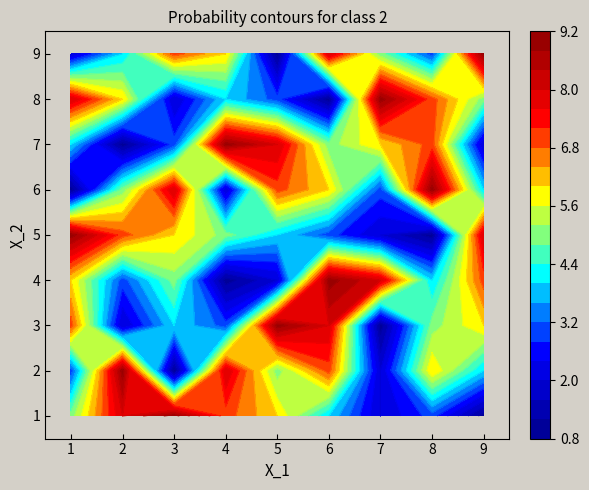

How many data points does each series have?

9